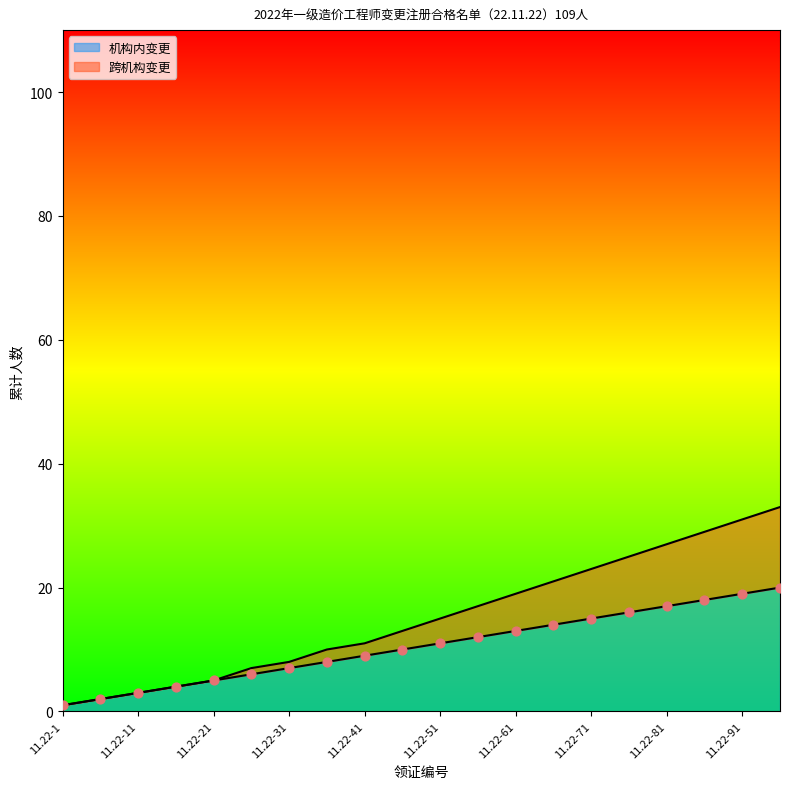

At how many categories does at least one series exceed 11?

11